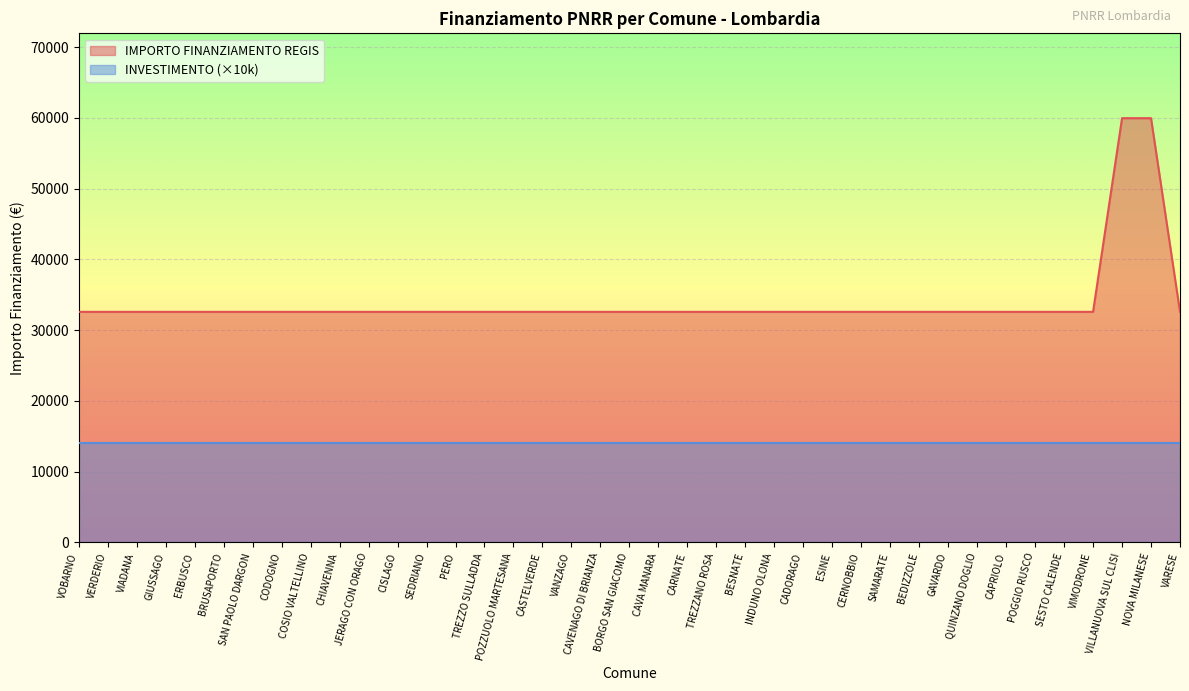

What is the maximum value shown in the chart?

59966